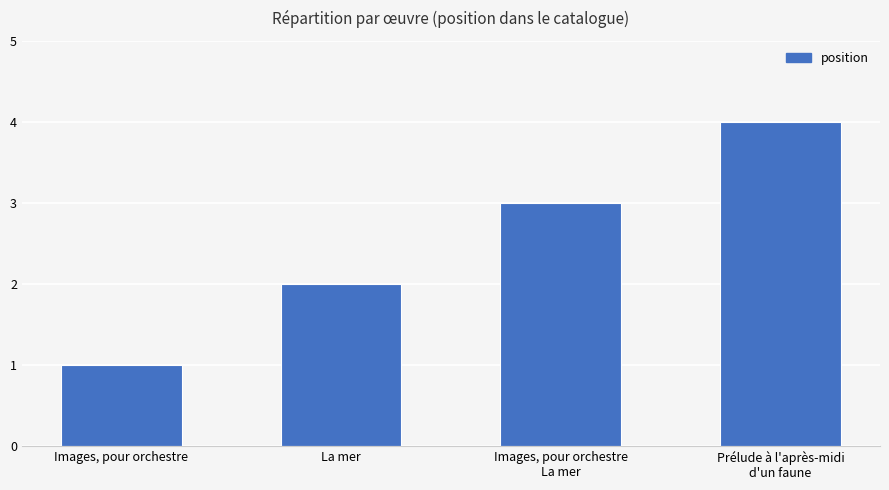

What is the approximate value at La mer?

2